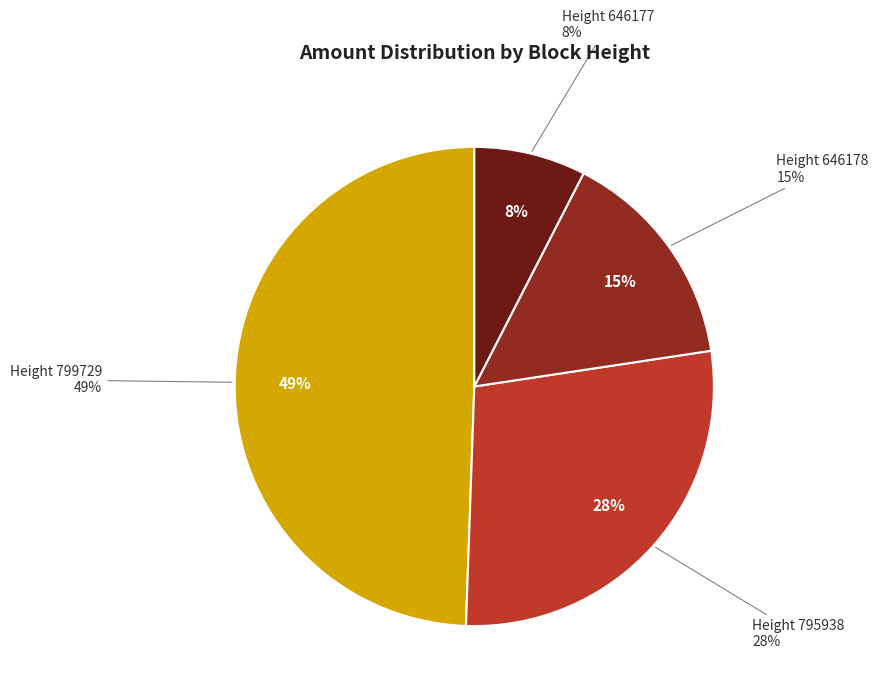

What percentage is the 795938 slice, to the nearest percent?

28%